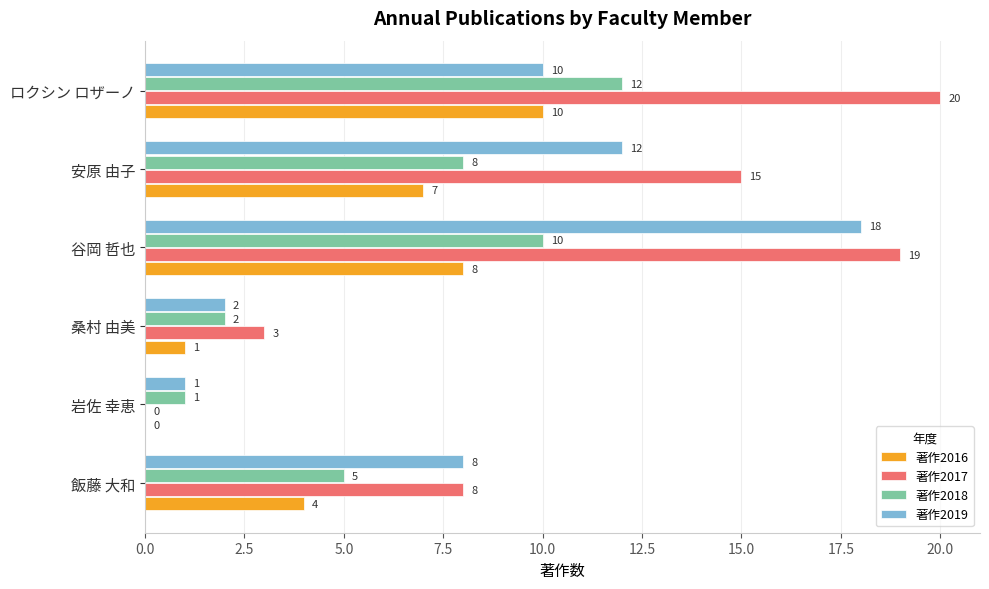

What is the highest value of the 著作2017 series?

20